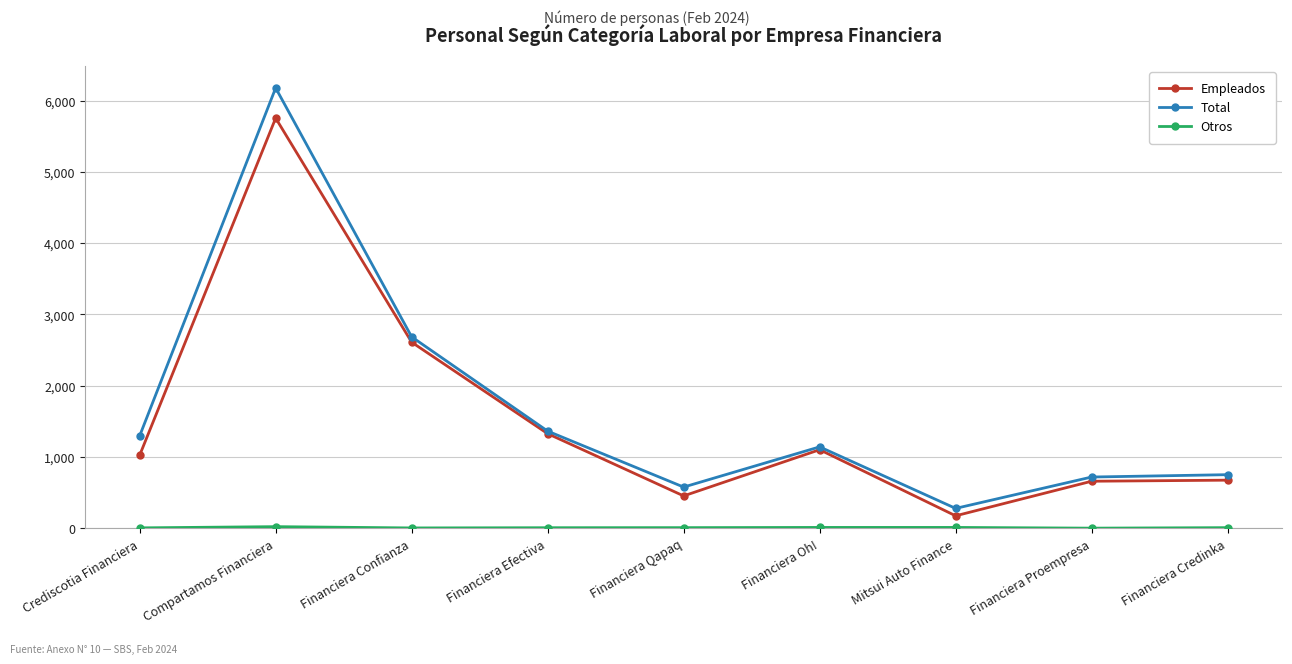

Read the Total value at Financiera Oh!.

1143